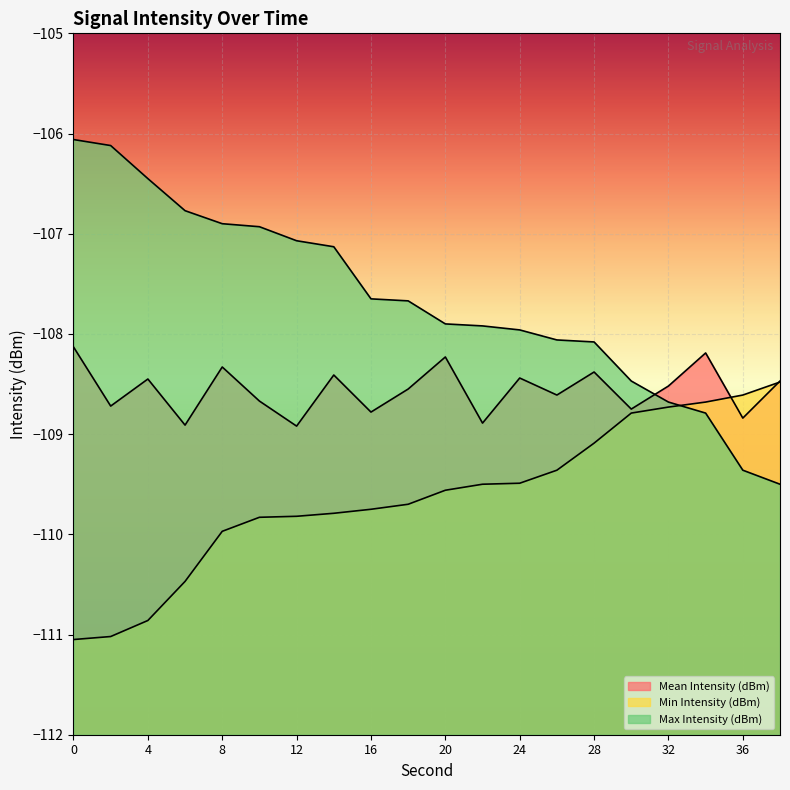

At which label does Min Intensity (dBm) reach its peak?

38